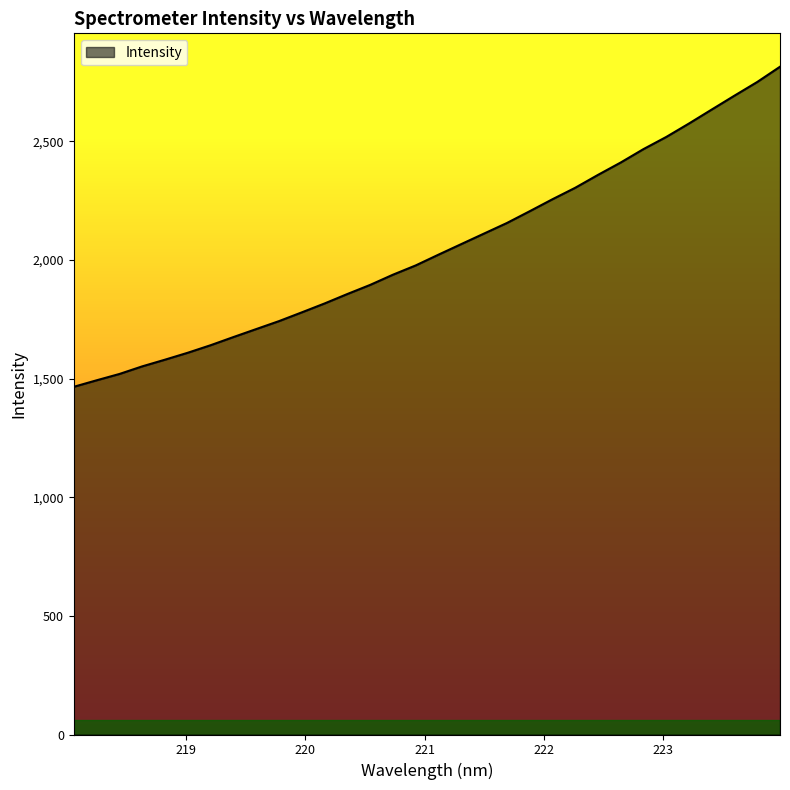

How many lines are shown in the chart?

1